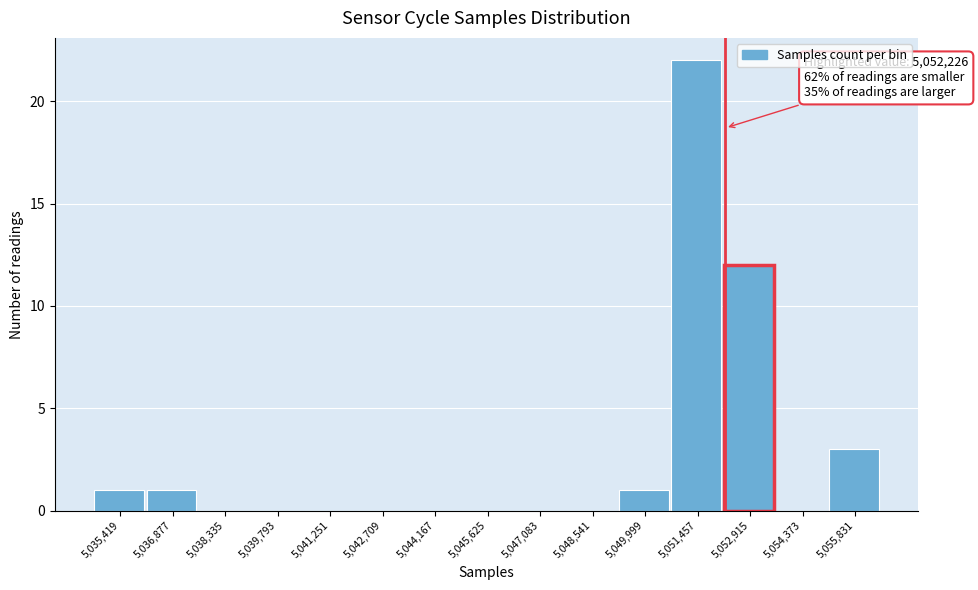

Over which range of the x-axis is the bar tallest?

5050800 to 5052200